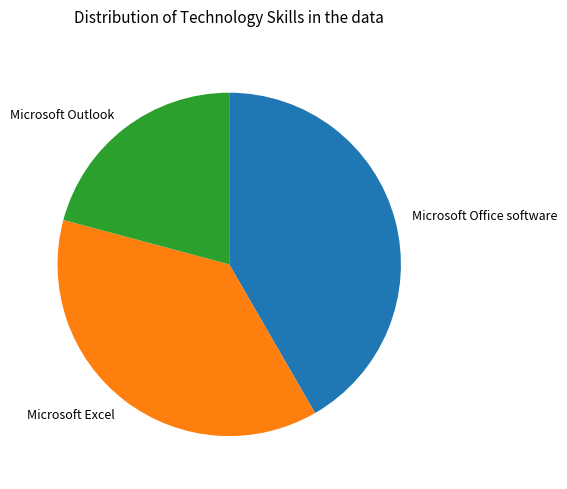

Does Microsoft Outlook account for over 50% of the chart?

No